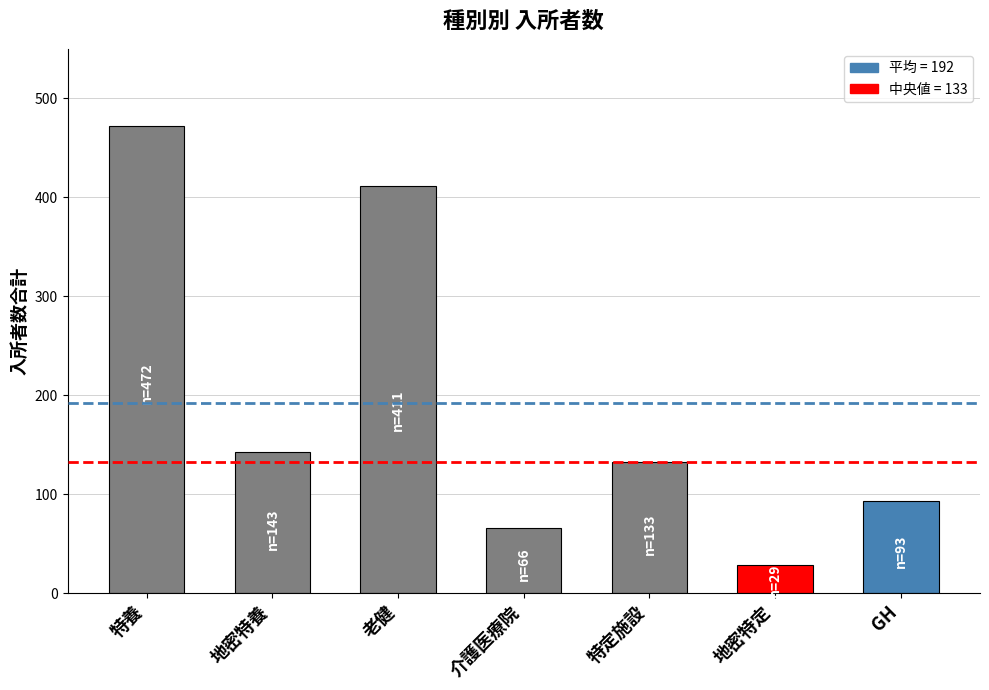

The value at 老健 is 411. True or false?

True